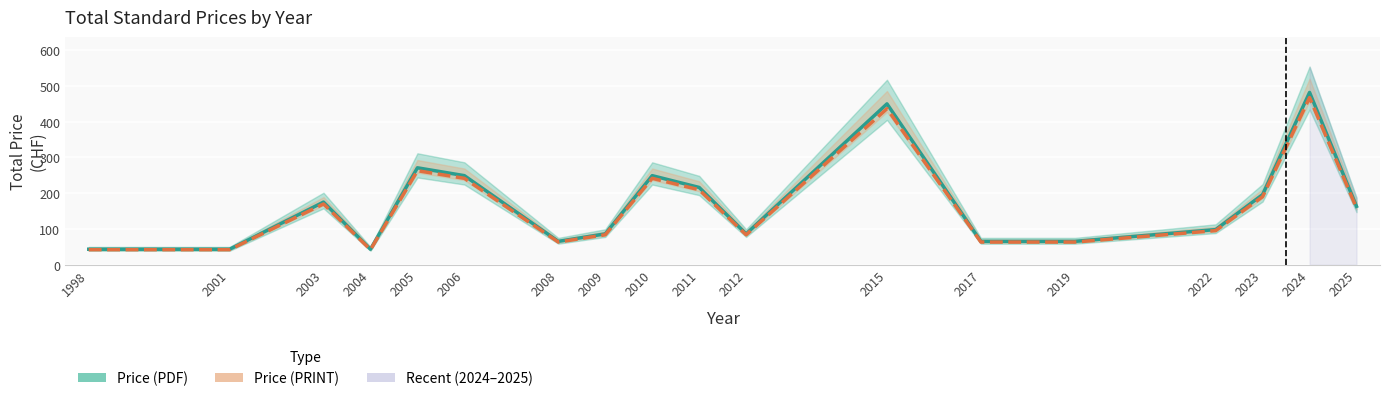

True or false: Price (PRINT) and Price (PDF) cross at least once.

False